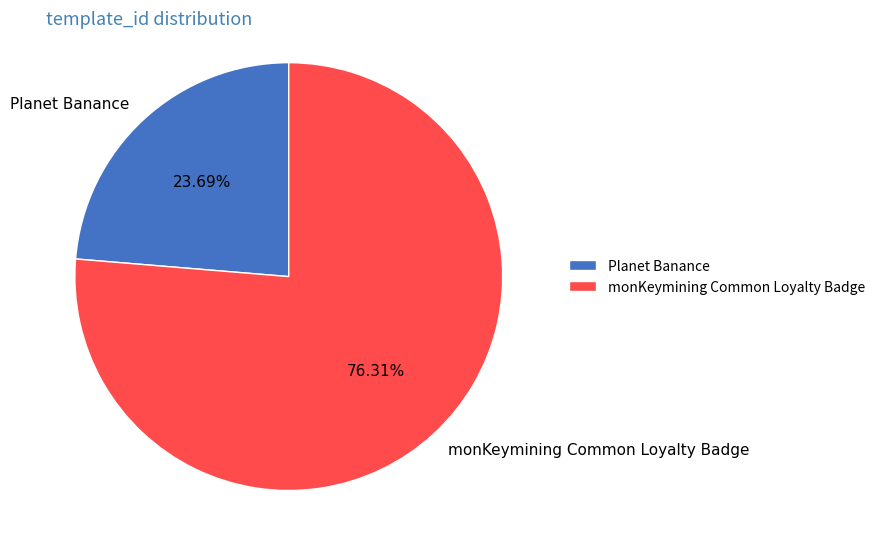

To the nearest percent, what is the difference between the largest and smallest slice percentages?

53%